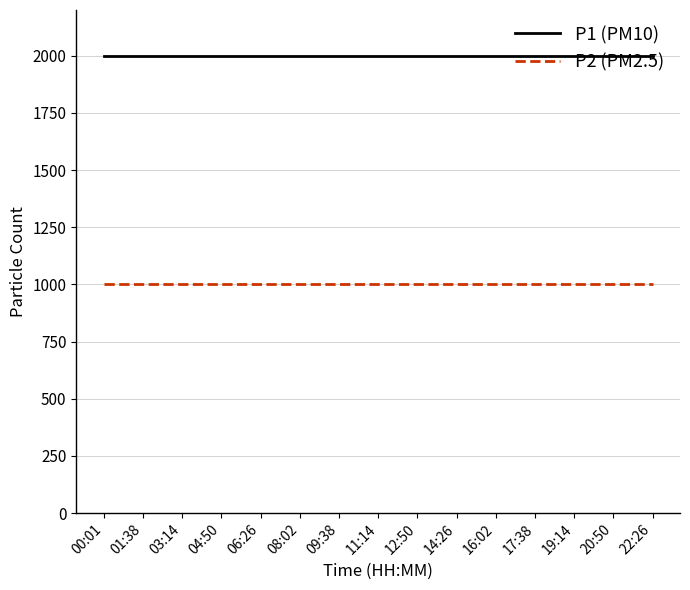

The P1 (PM10) series shows 3221.6 at 12:50. True or false?

False